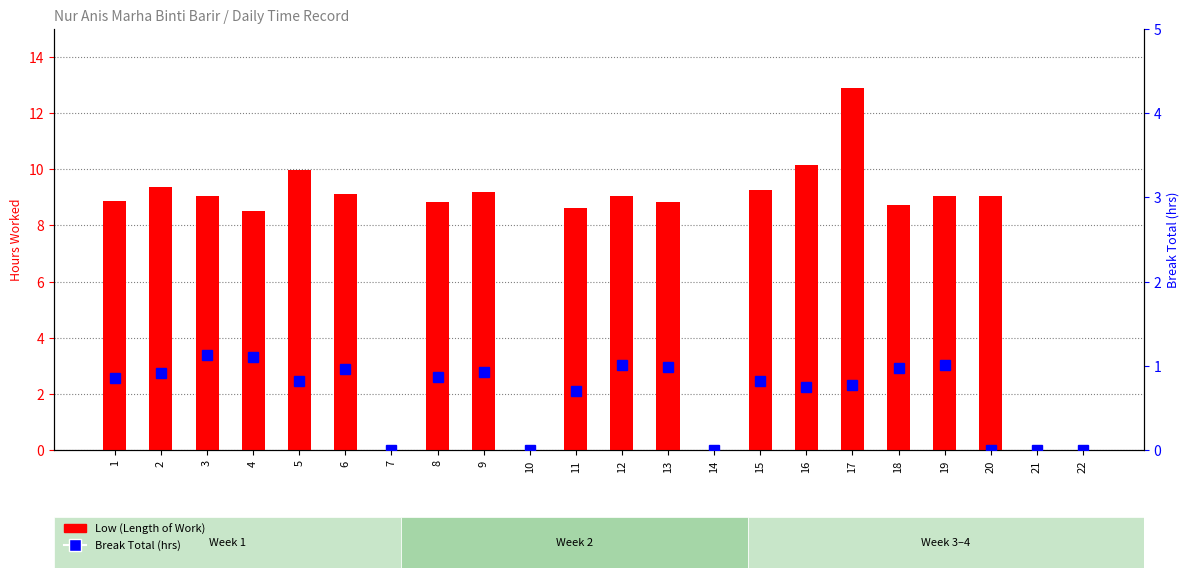

Reading right to left, transcribe all the data shown in this chart.

Low (Length of Work): 0.0	0.0	9.0	9.1	8.7	12.9	10.2	9.3	0.0	8.8	9.1	8.6	0.0	9.2	8.8	0.0	9.1	10.0	8.5	9.0	9.3	8.9
Break Total (hrs): 0.0	0.0	0.0	1.0	1.0	0.8	0.8	0.8	0.0	1.0	1.0	0.7	0.0	0.9	0.9	0.0	1.0	0.8	1.1	1.1	0.9	0.9